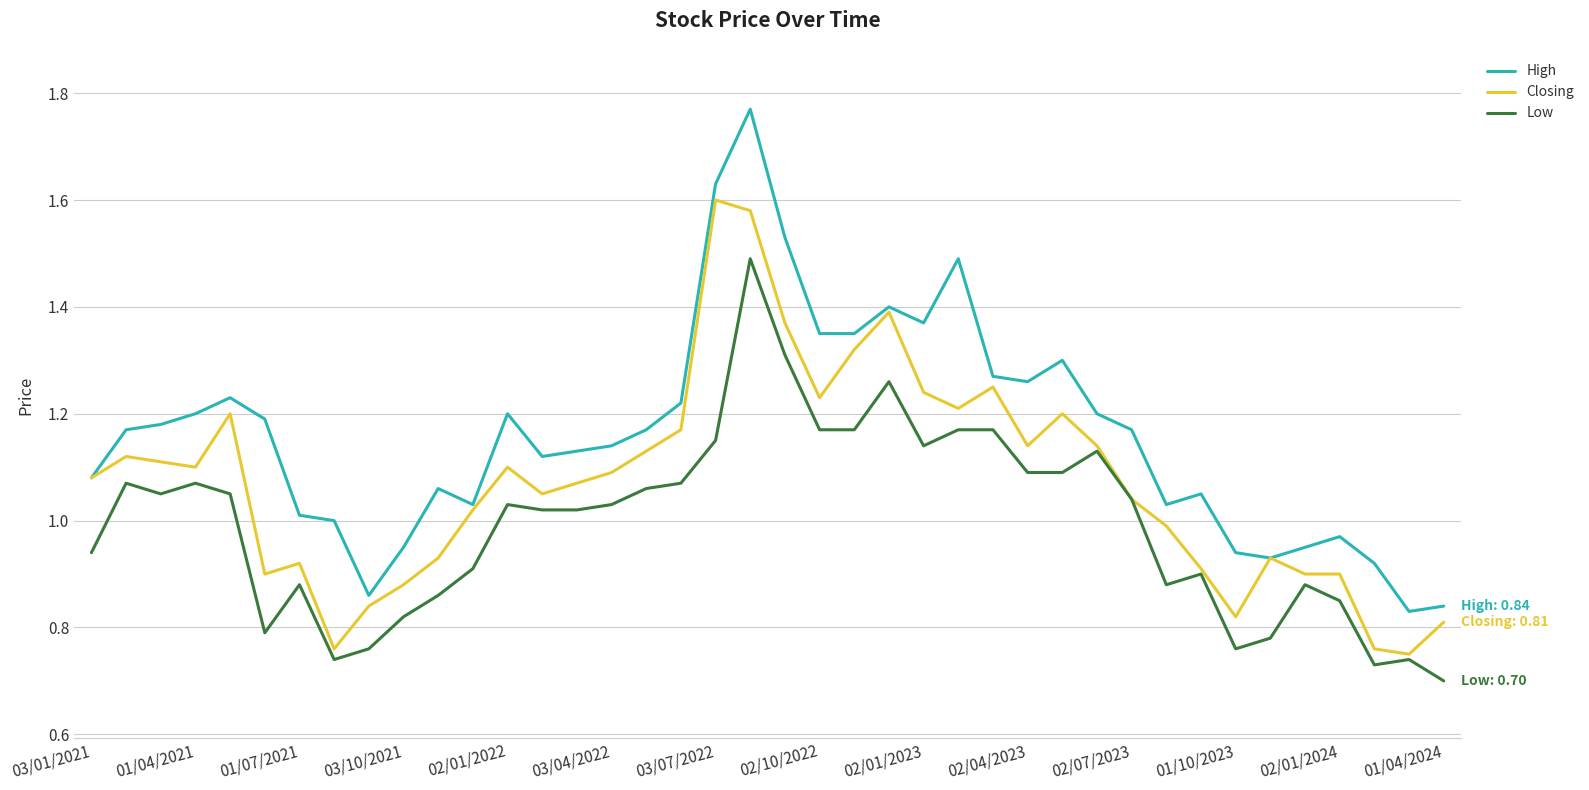

Which series has the largest total across all categories?

High